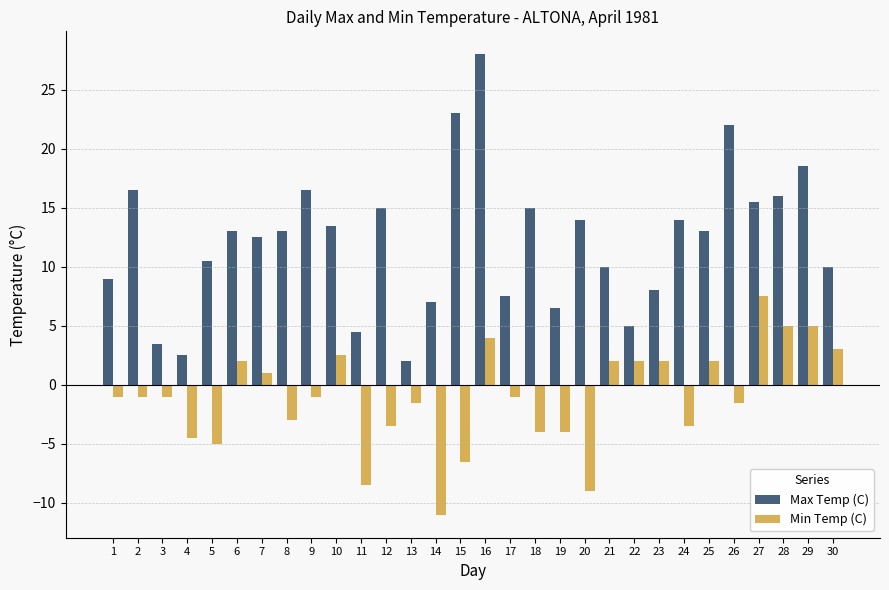

Rank the series by their maximum value, from lowest to highest.

Min Temp (C), Max Temp (C)